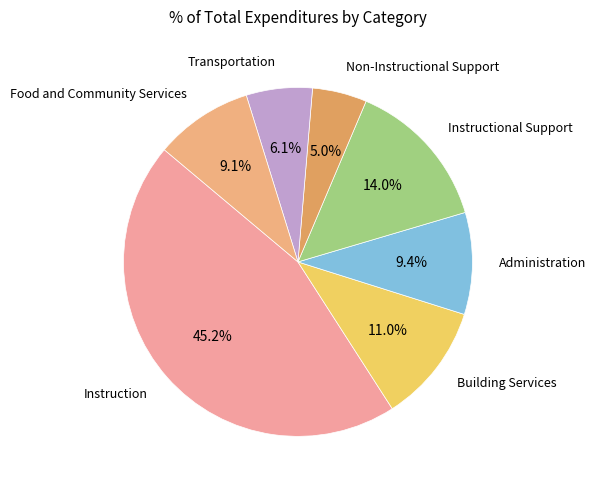

To the nearest percent, what is the average slice percentage?

14%